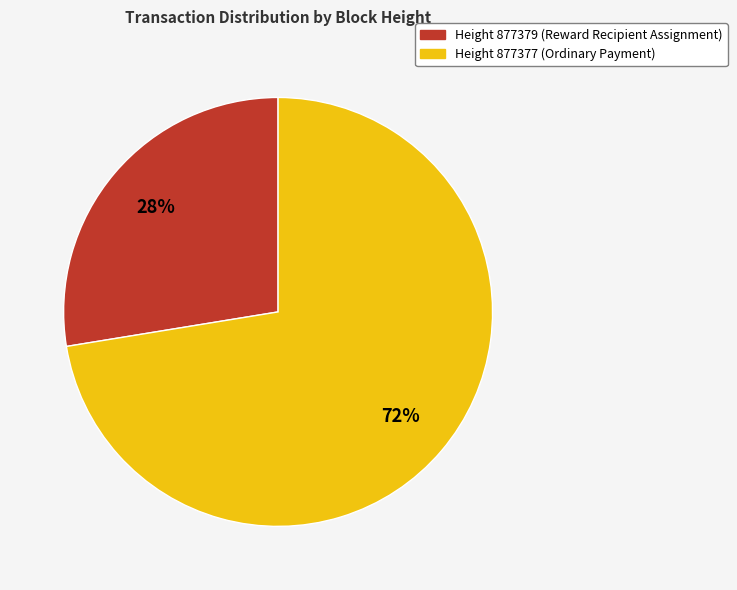

To the nearest percent, what is the average slice percentage?

50%